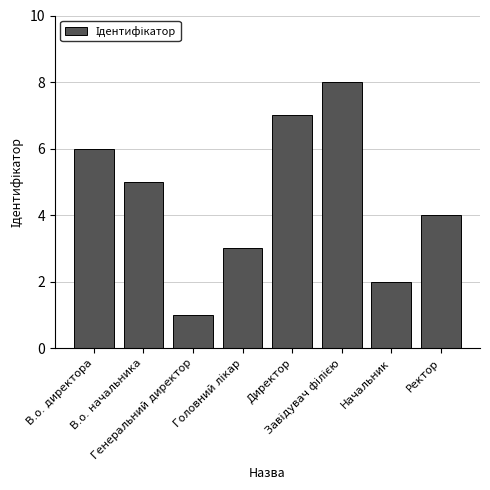

What is the label of the 5th bar from the left?

Директор